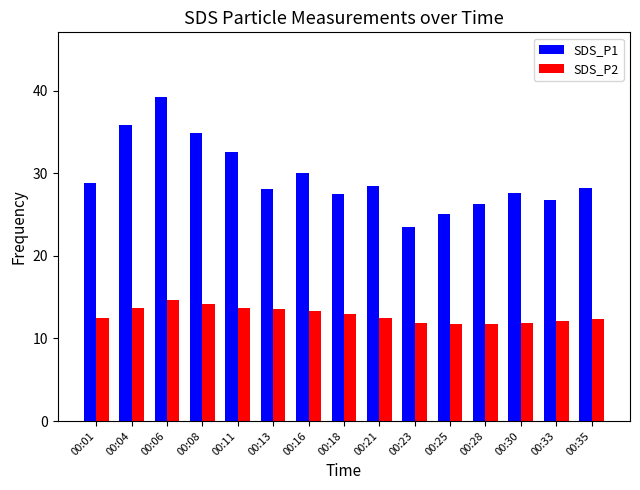

What are all the series names shown in the legend?

SDS_P1, SDS_P2